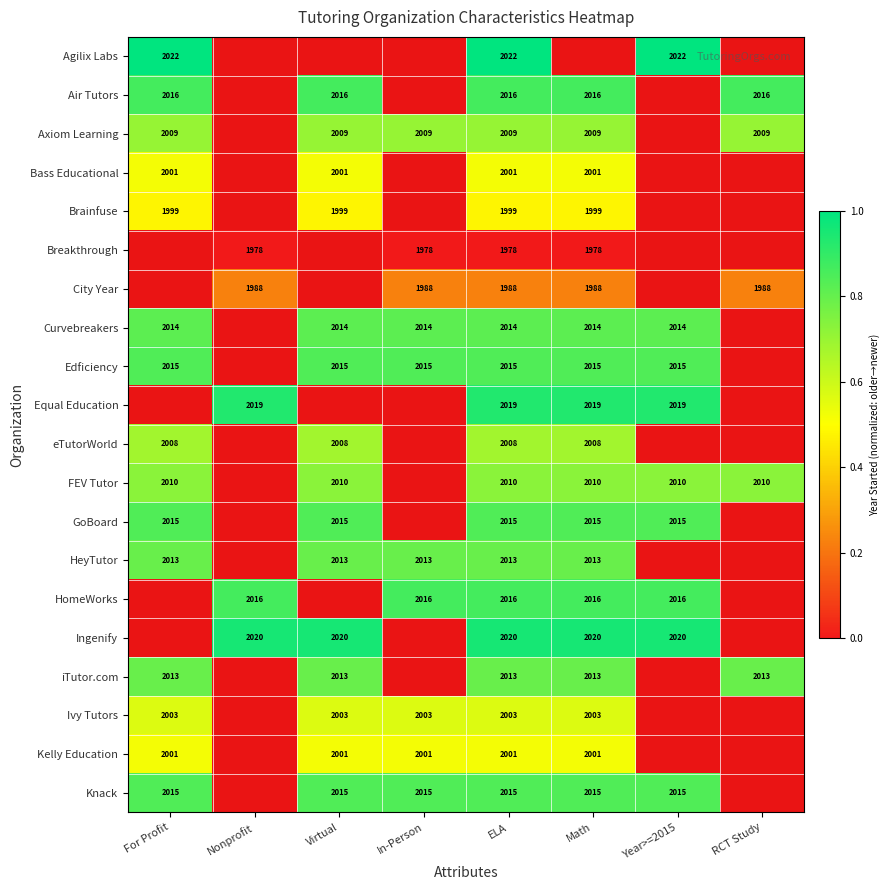

Which series has the largest range (max minus min)?

Agilix Labs